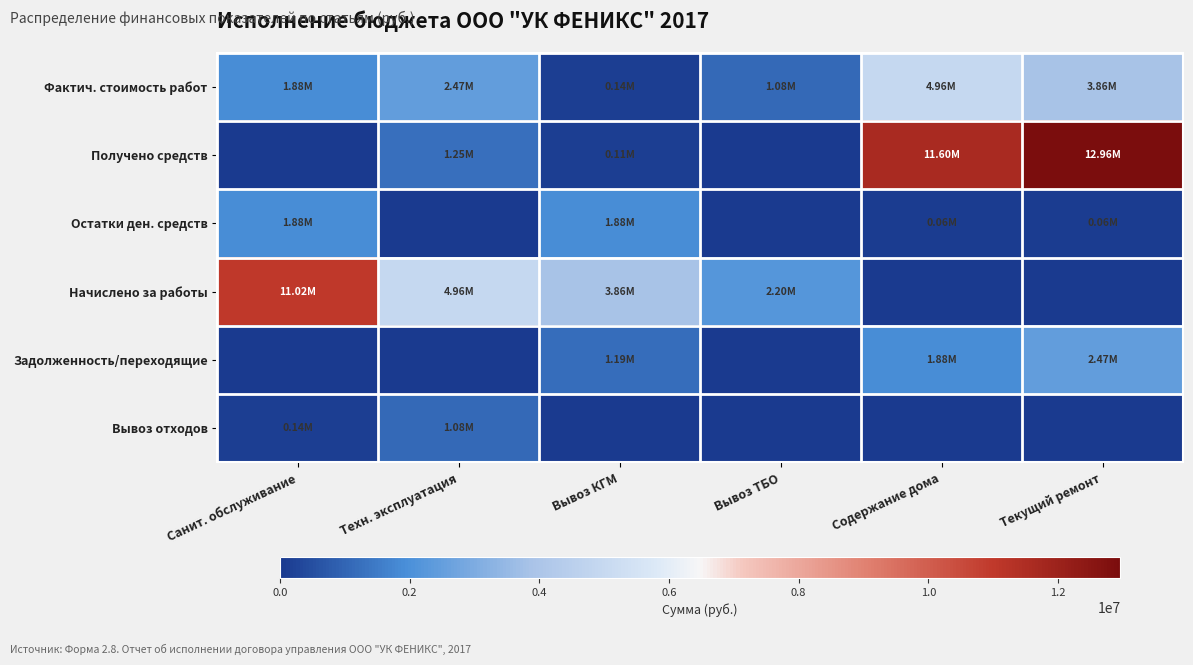

Which series changed the most between Санит. обслуживание and Содержание дома?

Получено средств